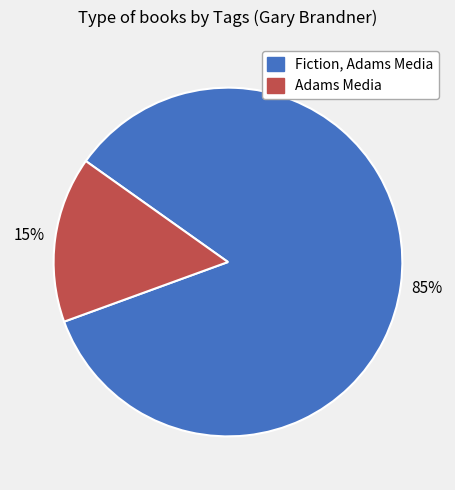

Is there any slice that represents more than half of the pie?

Yes